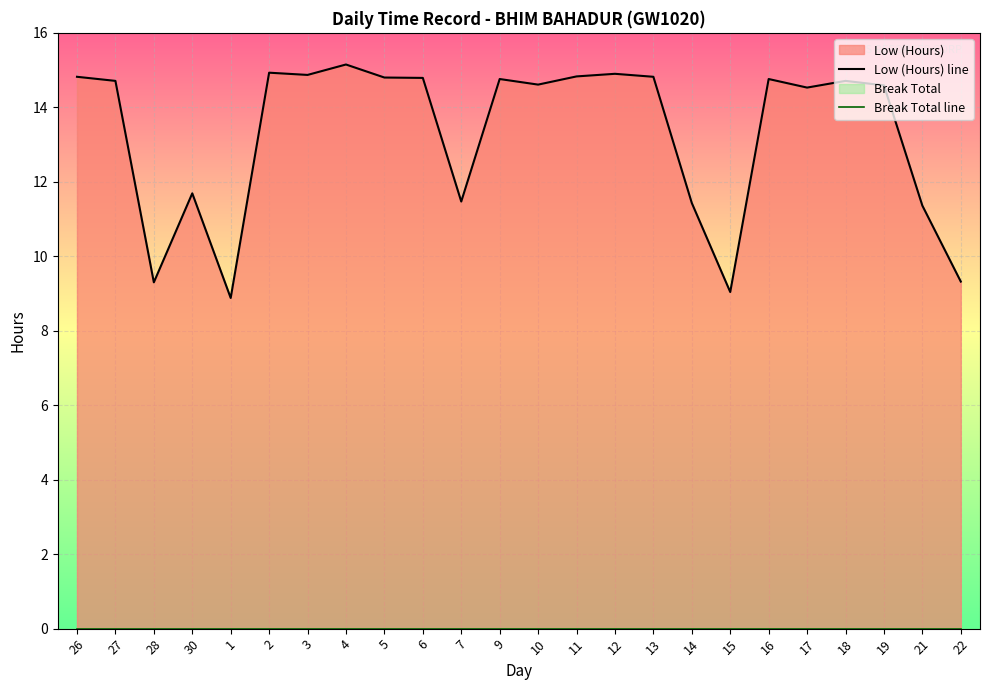

Reading left to right, list all the values displayed in this chart.

Low (Hours) line: 14.8	14.7	9.3	11.7	8.9	14.9	14.9	15.2	14.8	14.8	11.5	14.8	14.6	14.8	14.9	14.8	11.4	9.0	14.8	14.5	14.7	14.6	11.4	9.3
Break Total line: 0.0	0.0	0.0	0.0	0.0	0.0	0.0	0.0	0.0	0.0	0.0	0.0	0.0	0.0	0.0	0.0	0.0	0.0	0.0	0.0	0.0	0.0	0.0	0.0